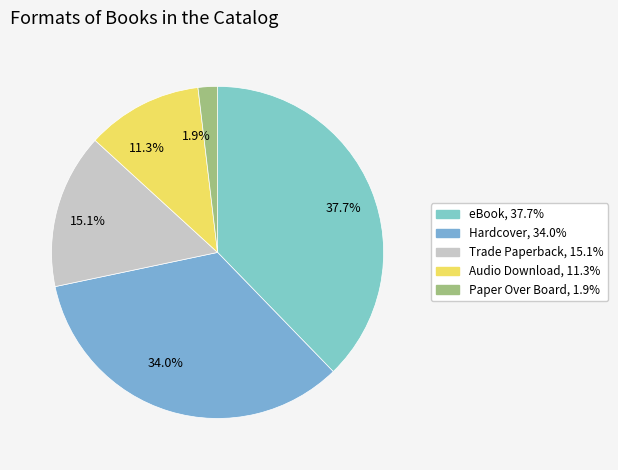

How many slices are in this pie chart?

5